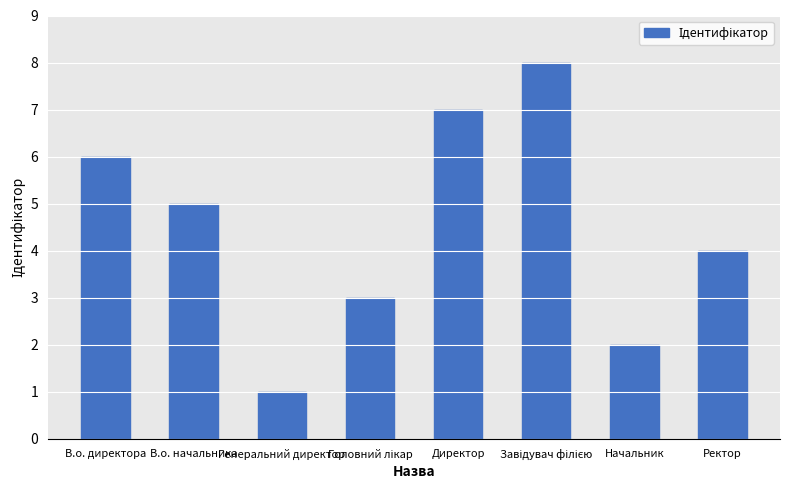

What is the difference between the maximum and second lowest values?

6